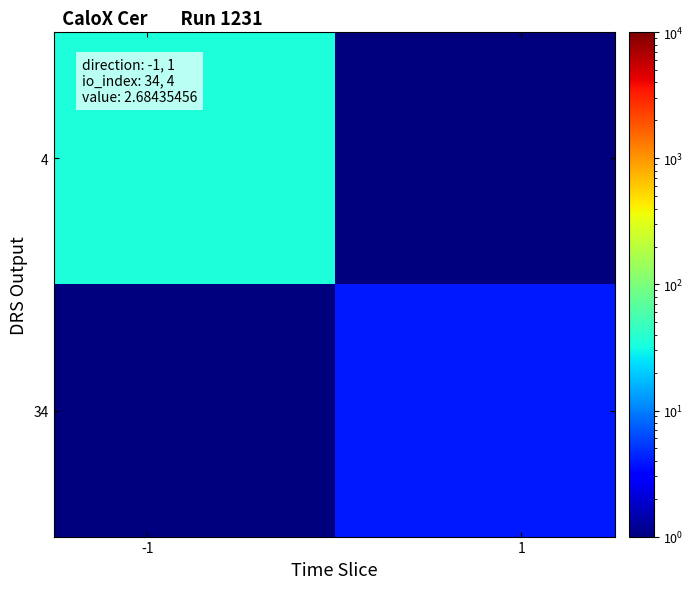

What is the maximum value shown in the chart?

34